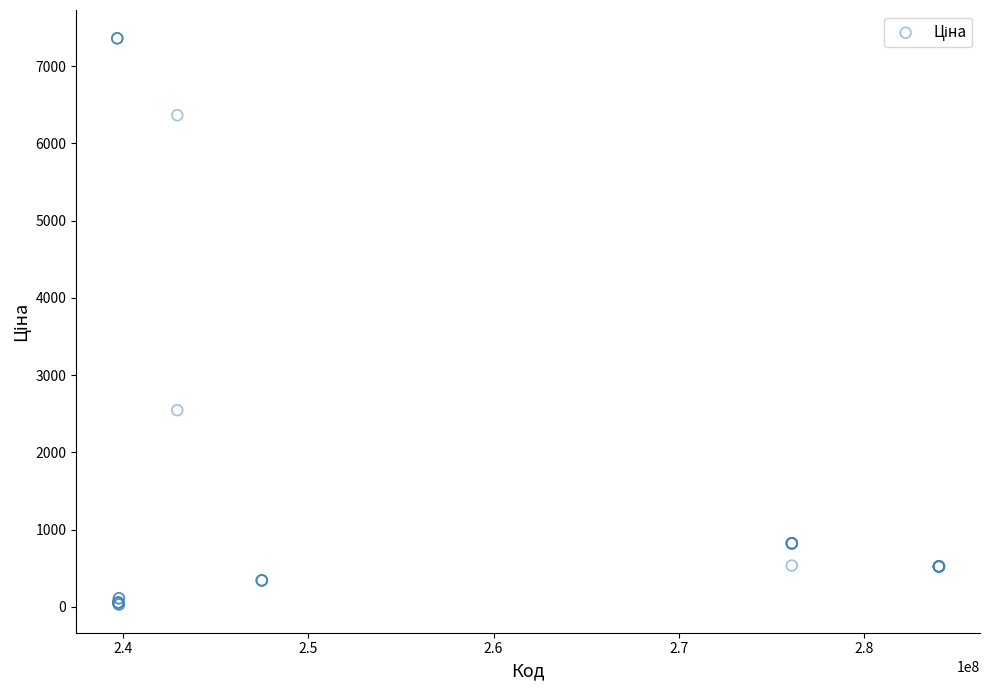

What Y value in the scatter plot is closest to 3695?

2545.8